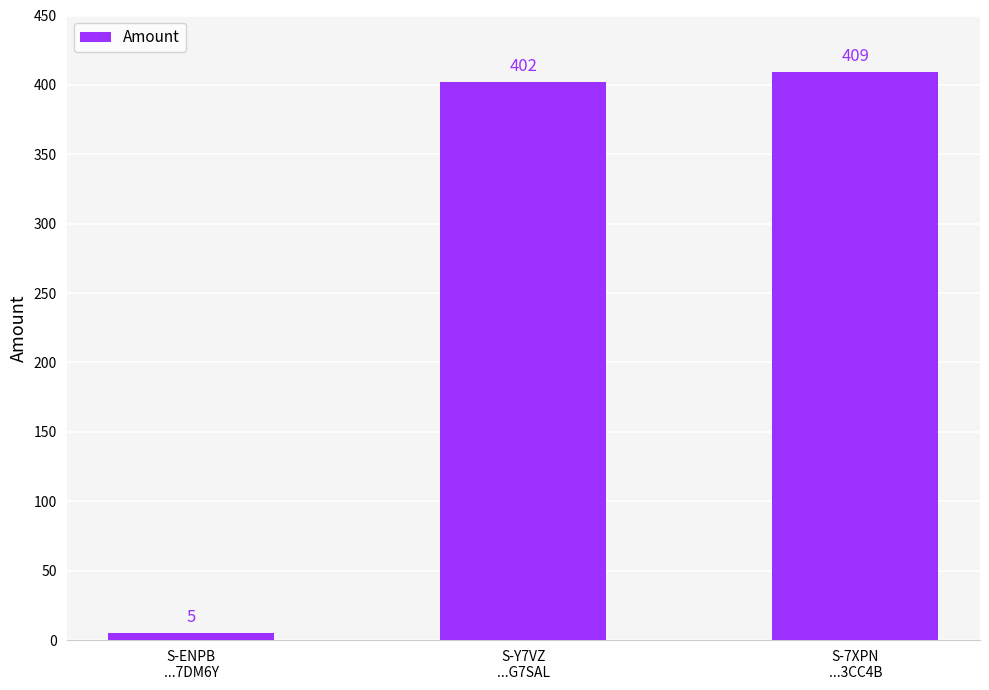

List the labels in order of value, largest first.

S-7XPN
...3CC4B, S-Y7VZ
...G7SAL, S-ENPB
...7DM6Y